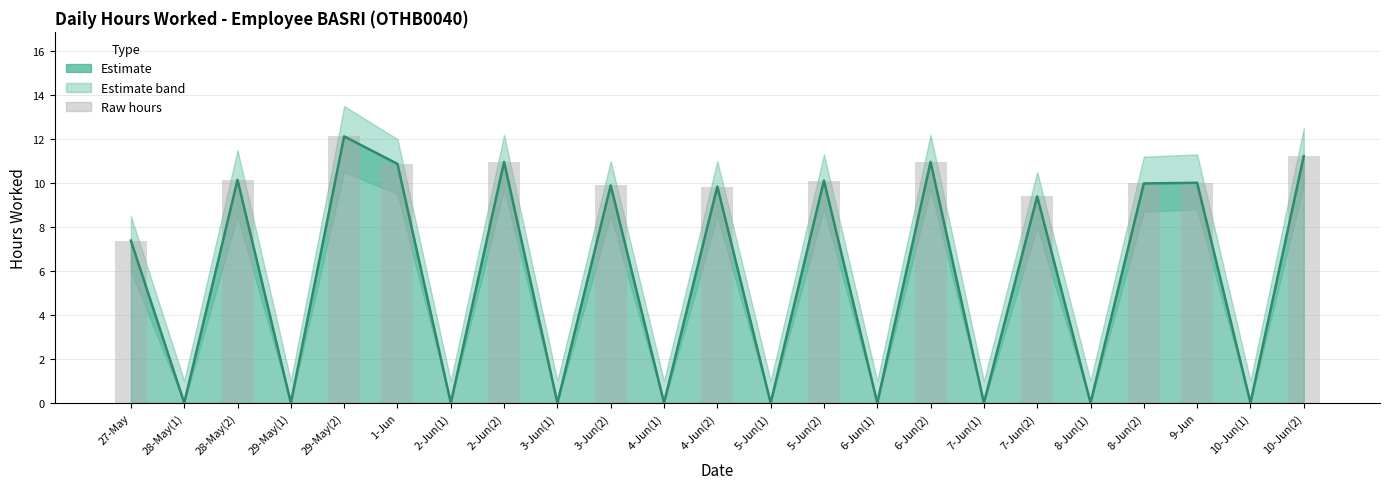

How many values in the Raw hours (bar) series are below 9?

11